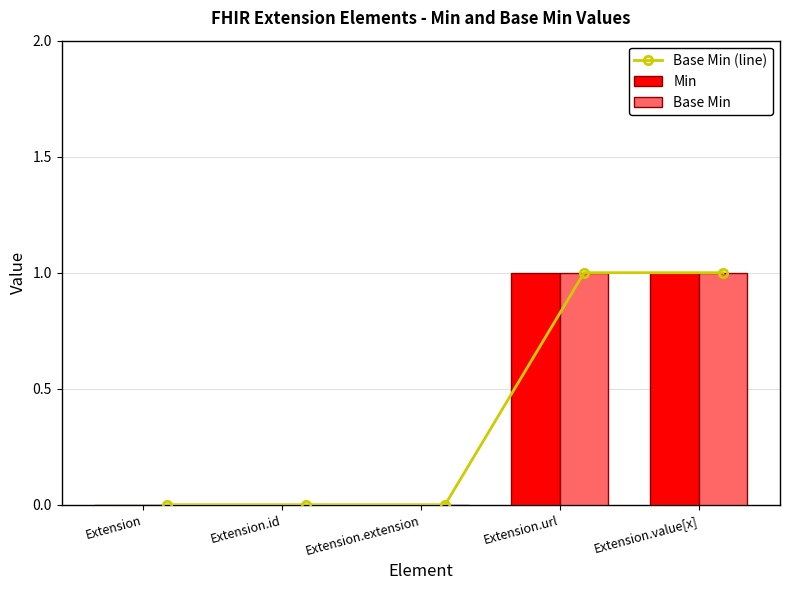

Rank the series at Extension.extension from lowest to highest value.

Base Min (line), Min, Base Min